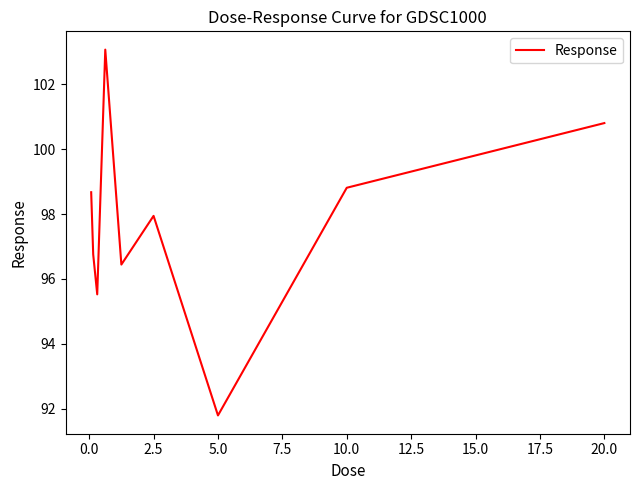

What is the greatest value displayed?

103.1